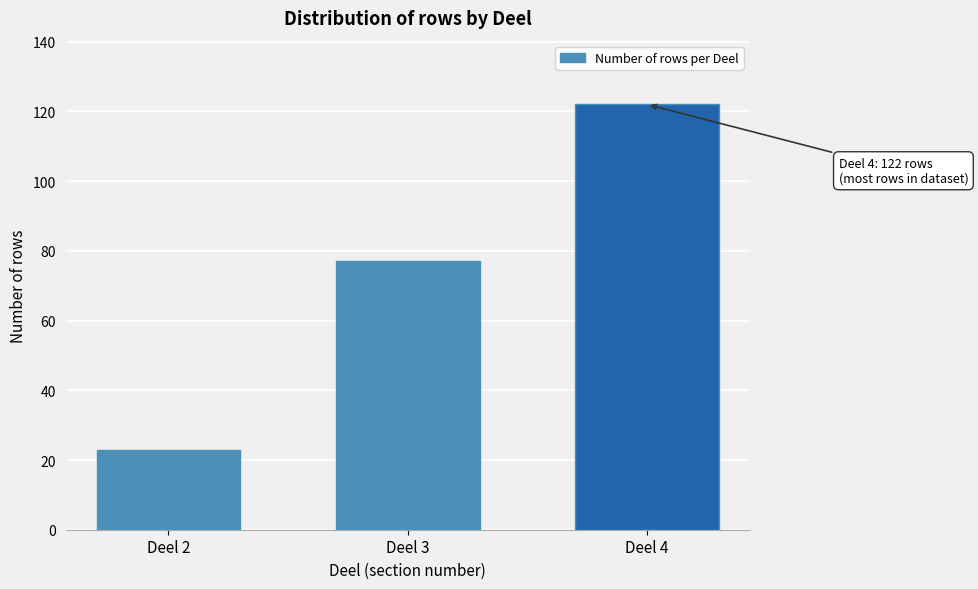

Reading right to left, extract all data points from this chart.

122	77	23